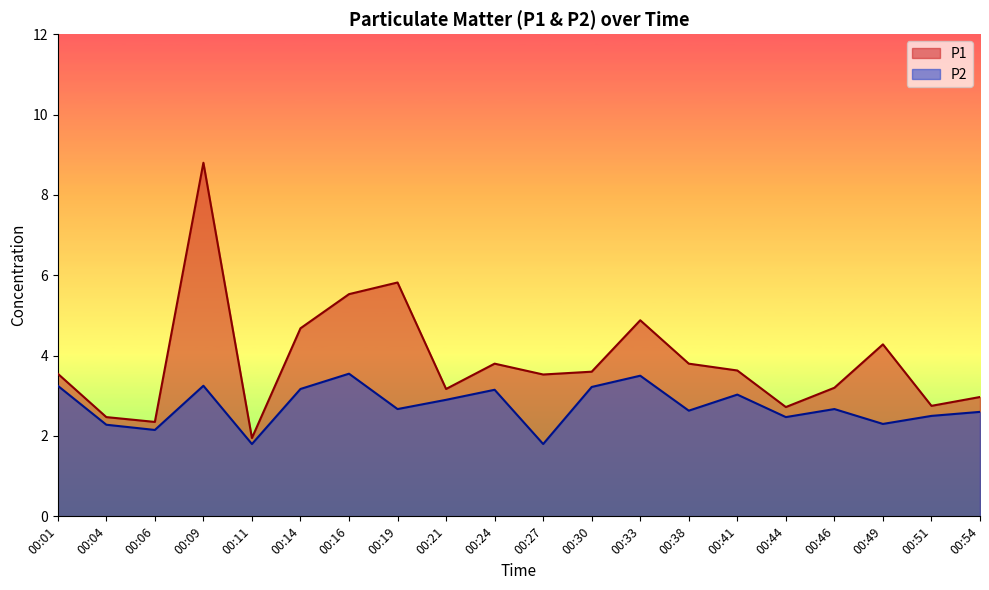

The P2 series shows 5.2 at 00:16. True or false?

False